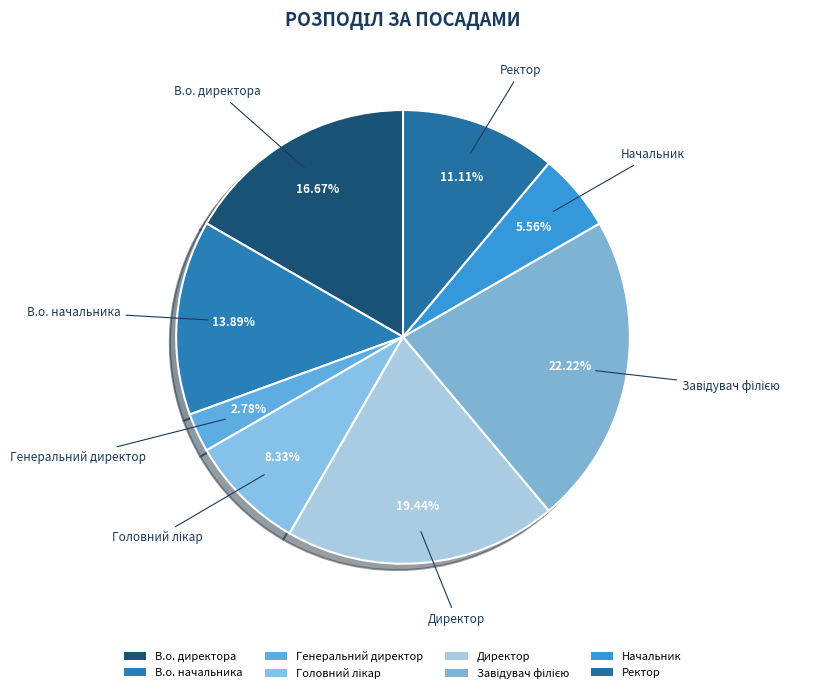

To the nearest percent, what is the combined percentage of Генеральний директор and Начальник?

8%